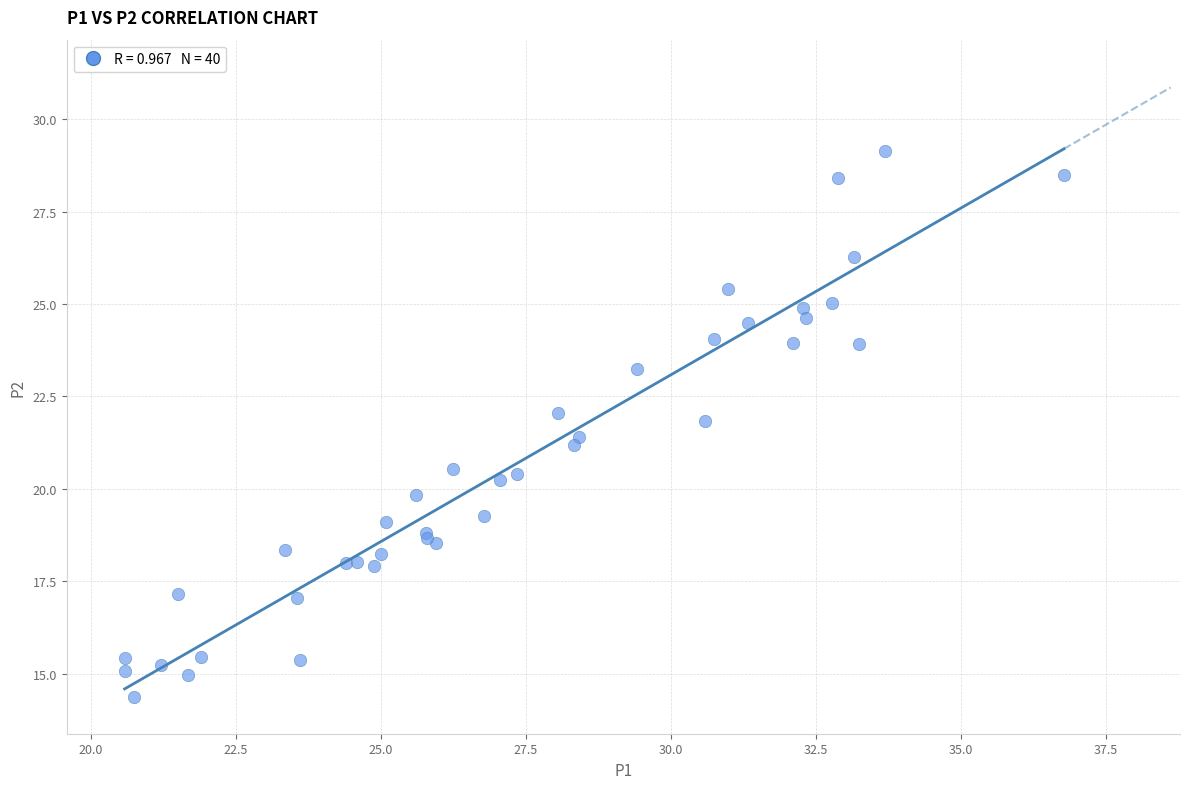

What Y value in the scatter plot is closest to 21?

21.2